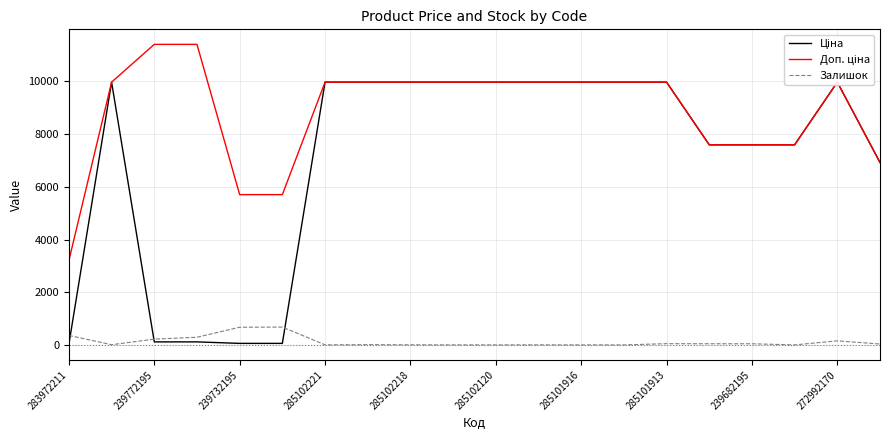

What is the highest value of the Залишок series?

676.0